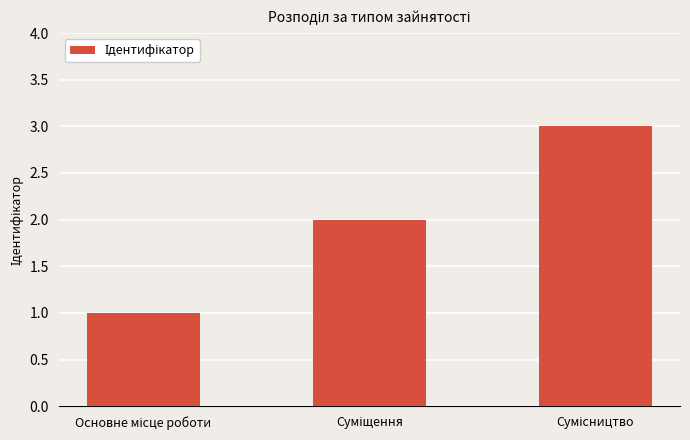

What is the sum of all values?

6